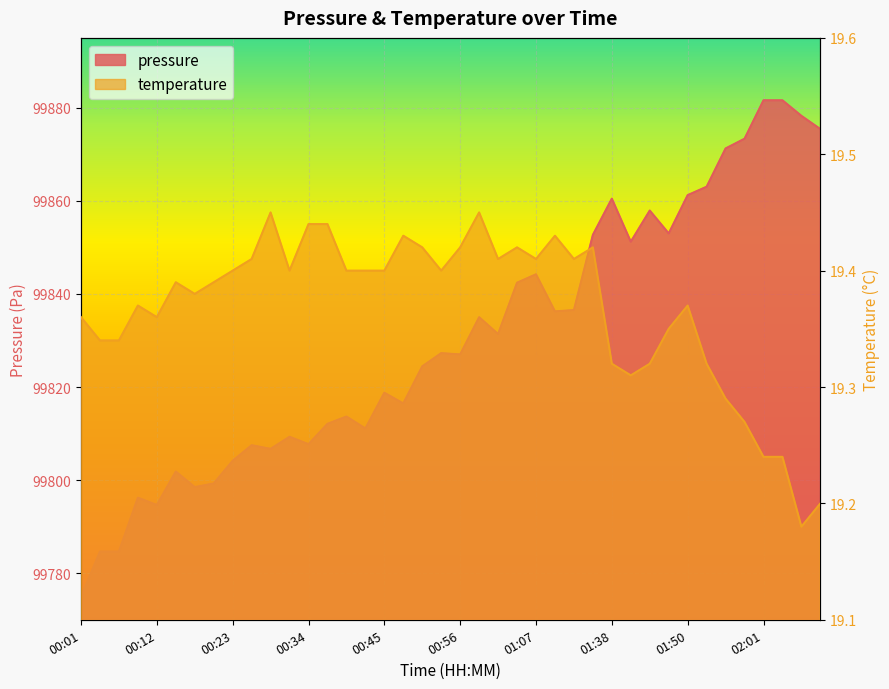

What is the average value of the temperature series?

19.4